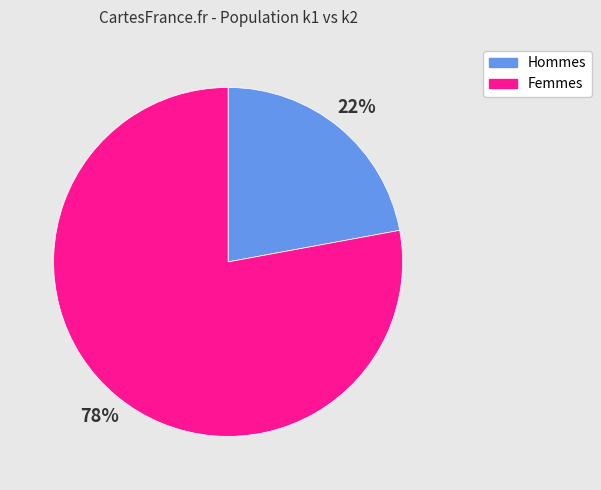

How many segments does this pie chart have?

2